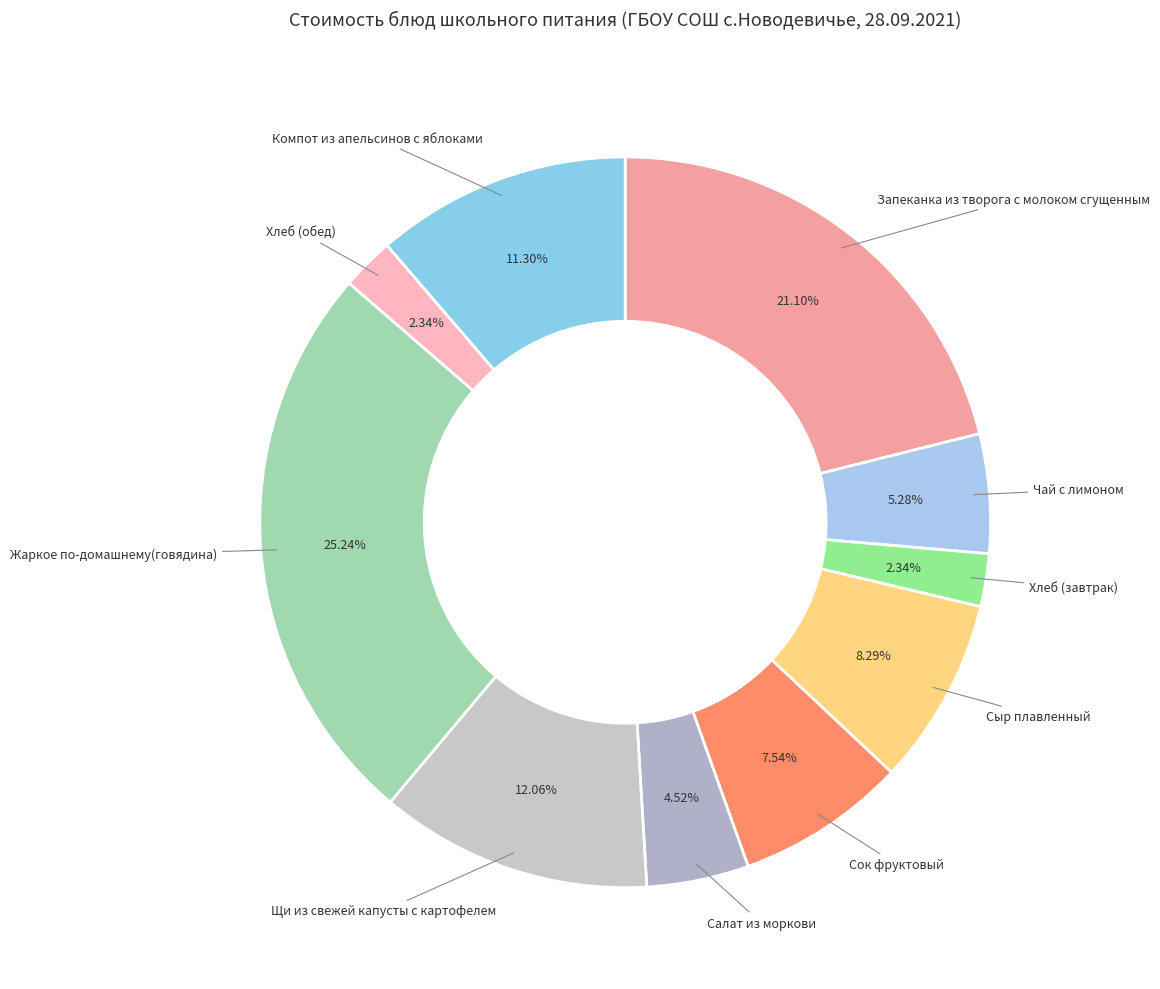

What is the largest slice in the pie chart?

Жаркое по-домашнему(говядина)